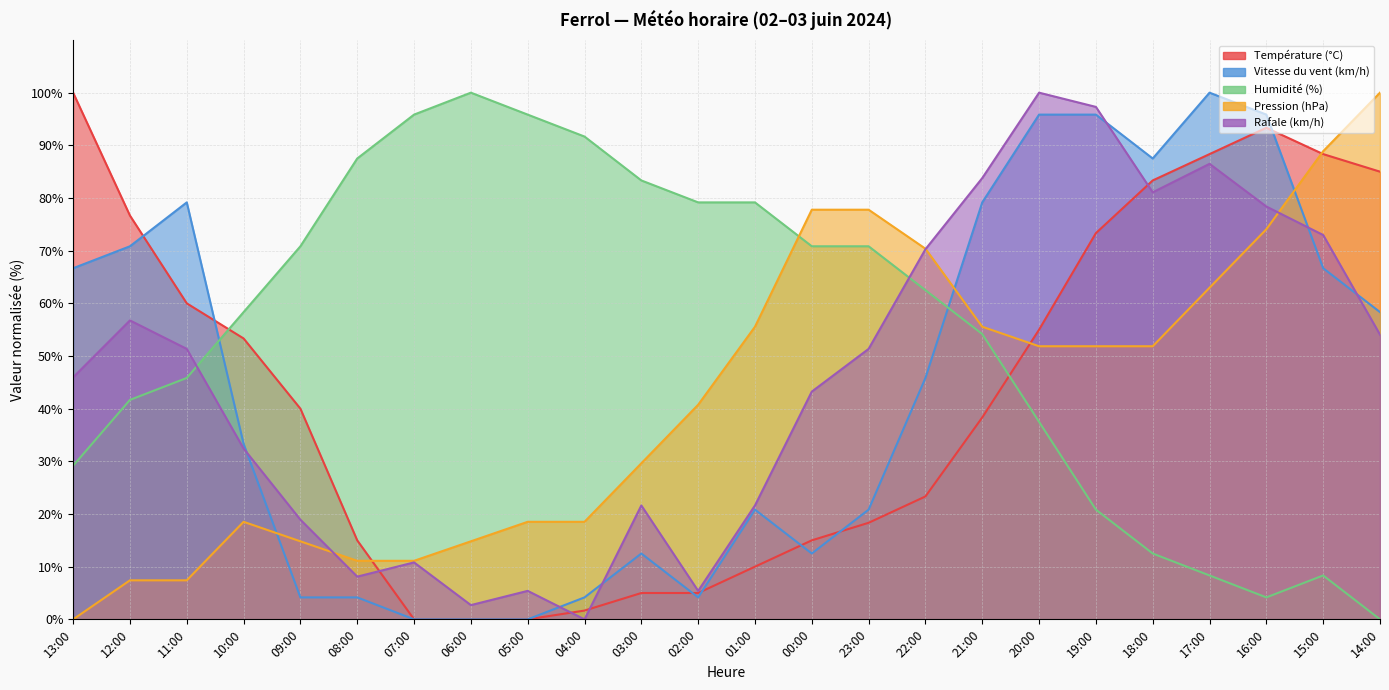

At which label does Humidité (%) reach its peak?

06:00